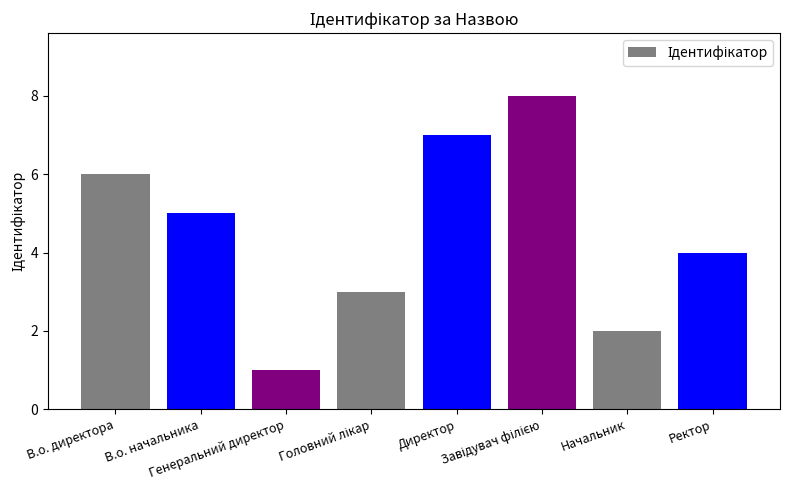

What is the difference between the values at Ректор and Генеральний директор?

3